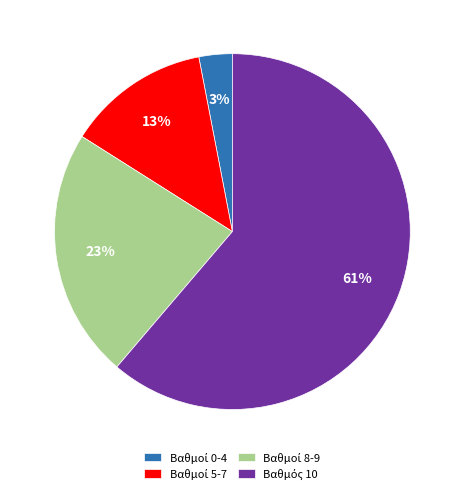

To the nearest percent, what is the difference between the largest and smallest slice percentages?

58%